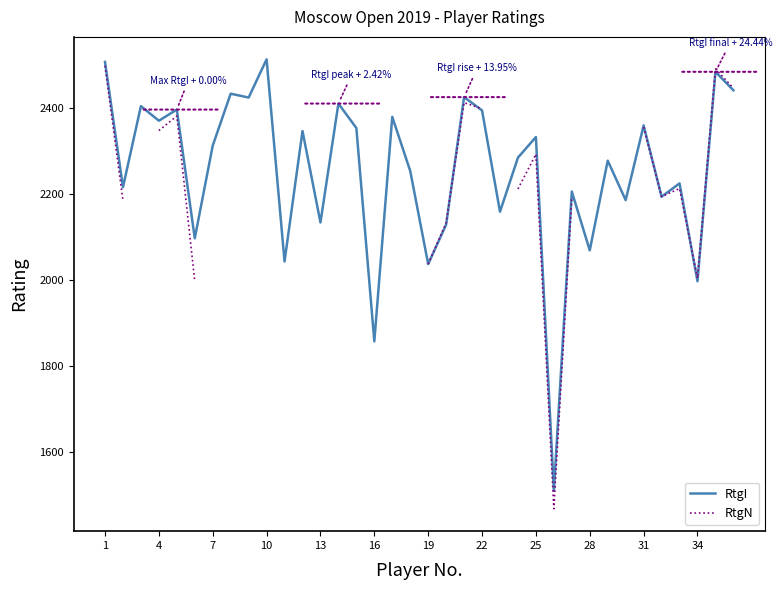

Where does the RtgI series first go above 2313?

1